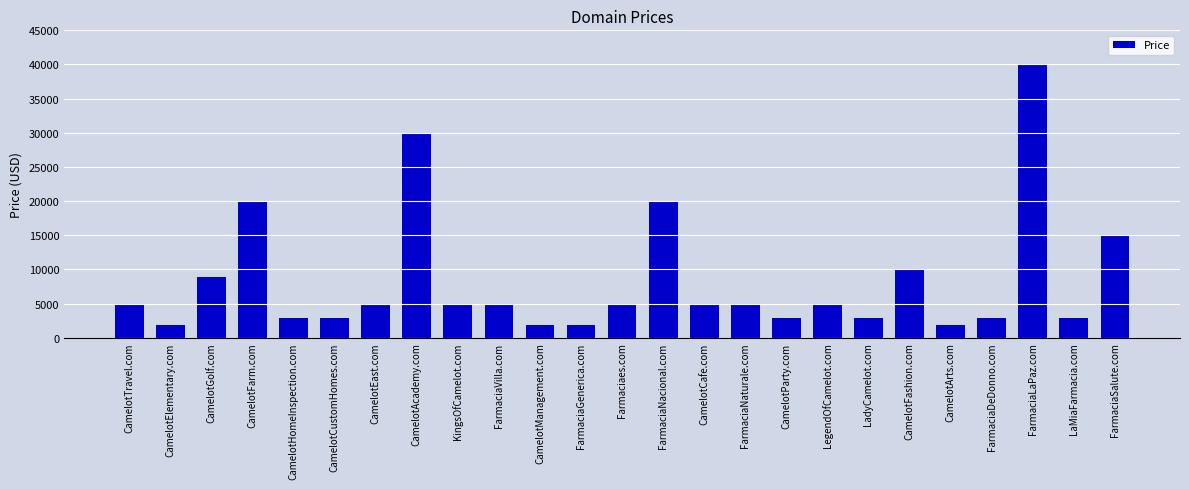

What position from the right is FarmaciaGenerica.com?

14